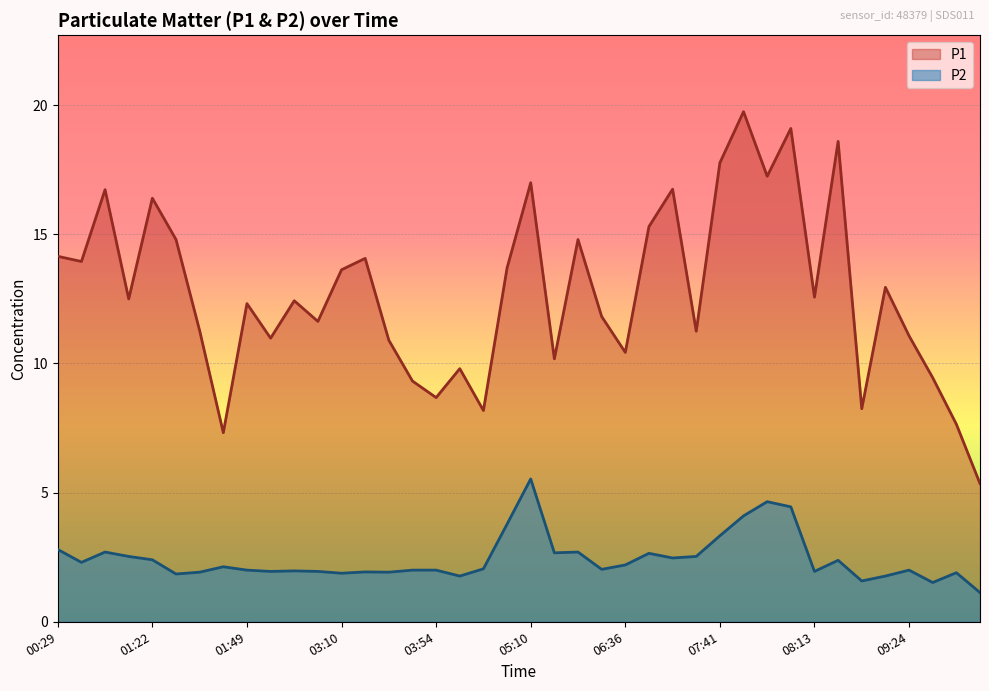

Reading left to right, transcribe all the data shown in this chart.

P1: 14.2	13.9	16.7	12.5	16.4	14.8	11.3	7.3	12.3	11.0	12.4	11.6	13.6	14.1	10.9	9.3	8.7	9.8	8.2	13.7	17.0	10.2	14.8	11.8	10.4	15.3	16.8	11.2	17.8	19.8	17.2	19.1	12.6	18.6	8.2	12.9	11.1	9.4	7.7	5.3
P2: 2.8	2.3	2.7	2.5	2.4	1.9	1.9	2.1	2.0	1.9	2.0	1.9	1.9	1.9	1.9	2.0	2.0	1.8	2.0	3.8	5.5	2.7	2.7	2.0	2.2	2.6	2.5	2.5	3.3	4.1	4.7	4.5	1.9	2.4	1.6	1.8	2.0	1.5	1.9	1.1